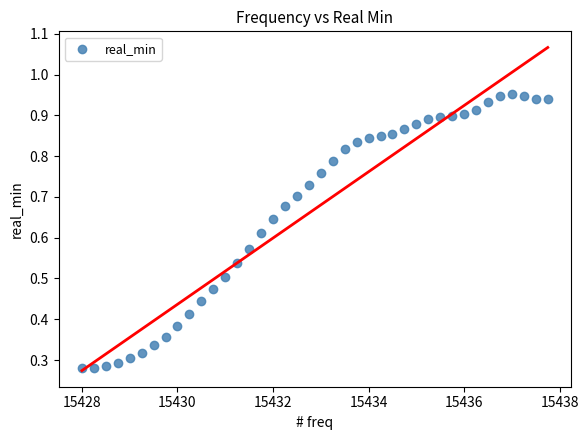

What is the range of X values (max minus min)?

9.8